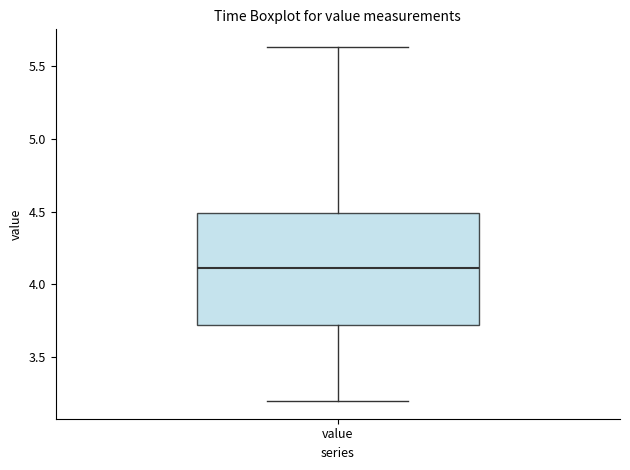

Transcribe this box plot: give where the median line is, the range the box spans, and where the two whiskers end, as read against the y-axis. The values are not printed on the chart, so give them approximately, as read against the axis.

median 4.10, box 3.70 to 4.50, whiskers 3.20 to 5.65